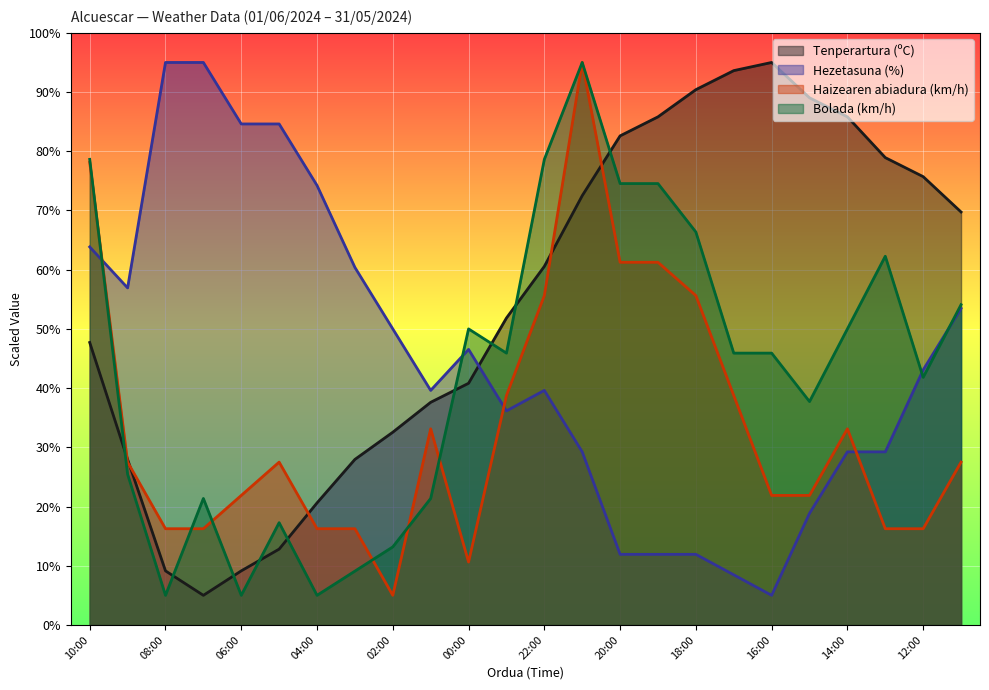

Reading left to right, list all the values displayed in this chart.

Tenperartura (ºC): 47.7	28.0	9.1	5.0	9.1	12.8	20.6	28.0	32.6	37.6	40.8	51.8	60.6	72.5	82.6	85.8	90.4	93.6	95.0	89.0	85.8	78.9	75.7	69.7
Hezetasuna (%): 63.8	56.9	95.0	95.0	84.6	84.6	74.2	60.4	50.0	39.6	46.5	36.2	39.6	29.2	11.9	11.9	11.9	8.5	5.0	18.8	29.2	29.2	43.1	53.5
Haizearen abiadura (km/h): 78.1	27.5	16.2	16.2	21.9	27.5	16.2	16.2	5.0	33.1	10.6	38.8	55.6	95.0	61.2	61.2	55.6	38.8	21.9	21.9	33.1	16.2	16.2	27.5
Bolada (km/h): 78.6	25.5	5.0	21.4	5.0	17.3	5.0	9.1	13.2	21.4	50.0	45.9	78.6	95.0	74.5	74.5	66.4	45.9	45.9	37.7	50.0	62.3	41.8	54.1